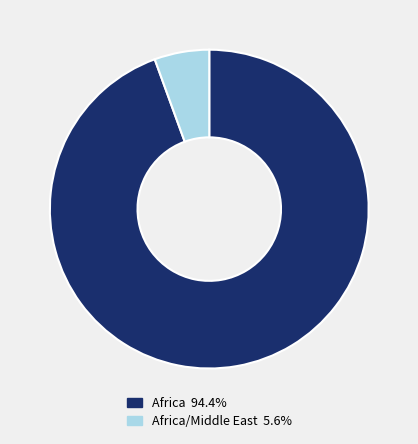

Is there any slice that represents more than half of the pie?

Yes